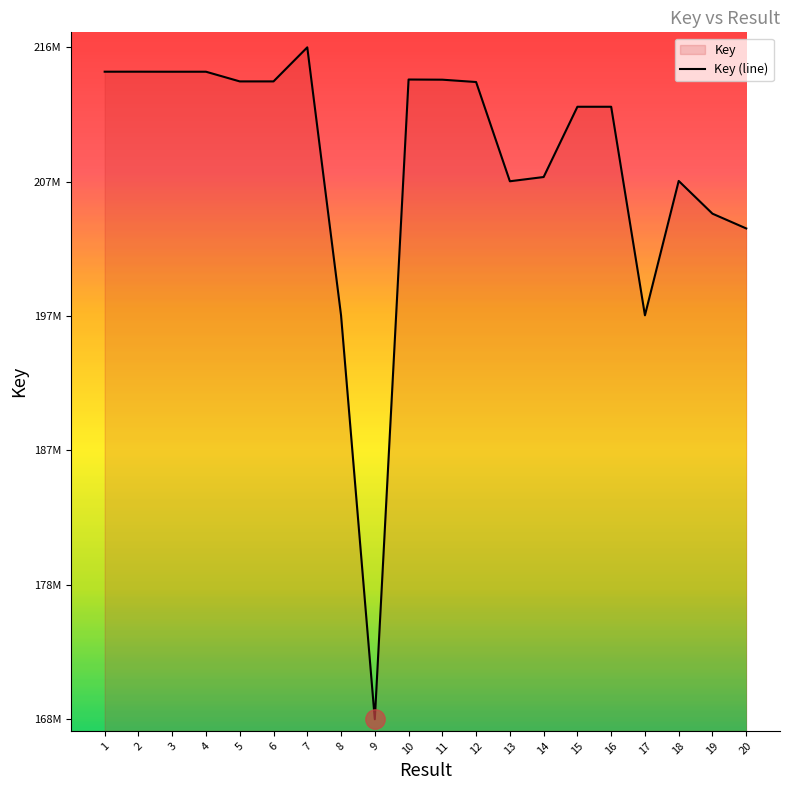

The chart shows a value of 289352847 at 9. True or false?

False